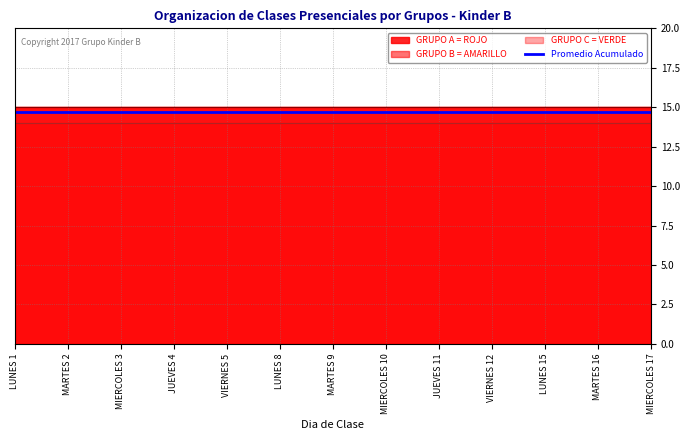

Reading left to right, list all the values displayed in this chart.

GRUPO A = ROJO: 15	15	15	15	15	15	15	15	15	15	15	15	15
GRUPO B = AMARILLO: 15	15	15	15	15	15	15	15	15	15	15	15	15
GRUPO C = VERDE: 14	14	14	14	14	14	14	14	14	14	14	14	14